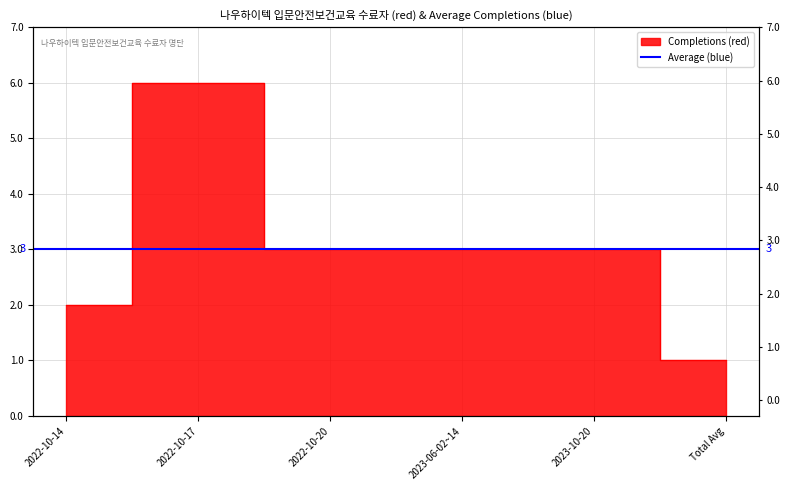

Is it true that the value at 2022-10-17 is 6?

True